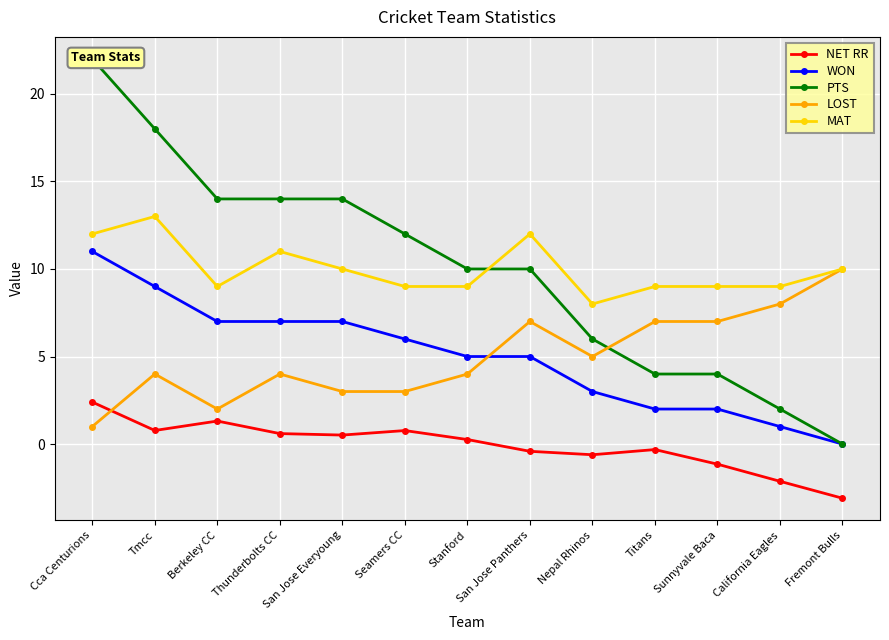

At which category does the chart reach its minimum across all series?

Fremont Bulls